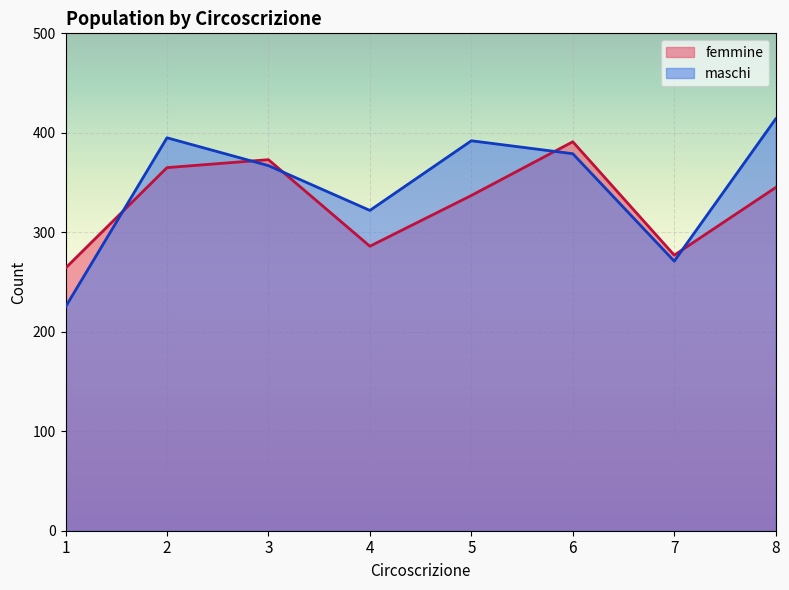

Read the maschi value at 4.

322